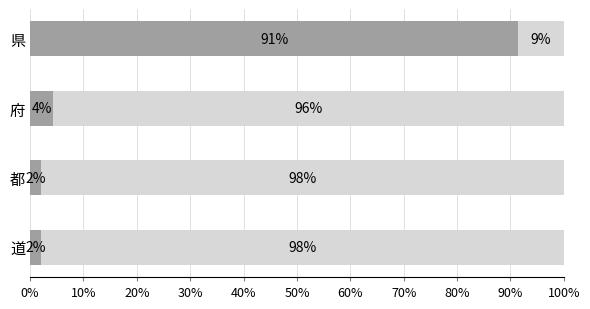

The その他 series shows 0.2 at 県. True or false?

False